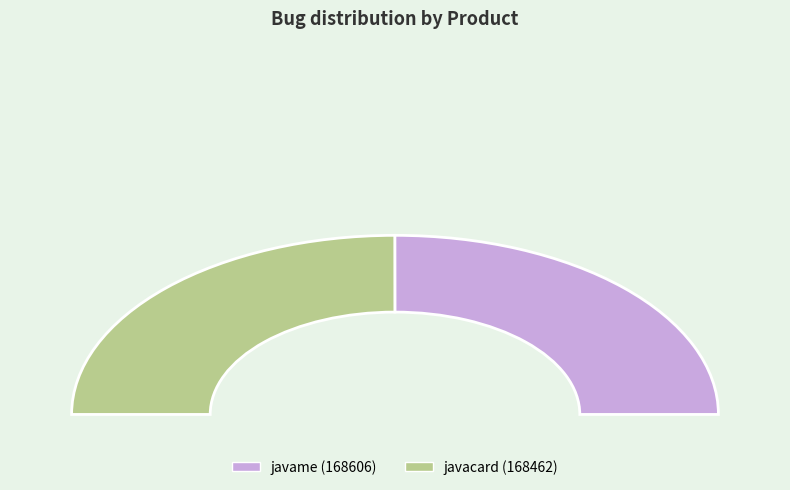

Rank the categories by value from lowest to highest.

javacard, javame